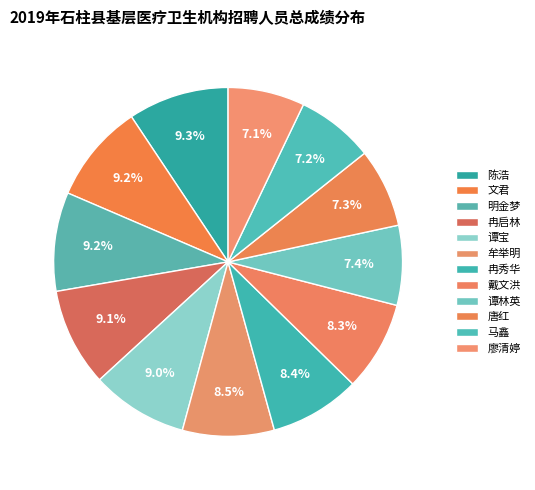

Rank the categories by value from highest to lowest.

陈浩, 文君, 明金梦, 冉启林, 谭宝, 牟举明, 冉秀华, 戴文洪, 谭林英, 唐红, 马鑫, 廖清婷